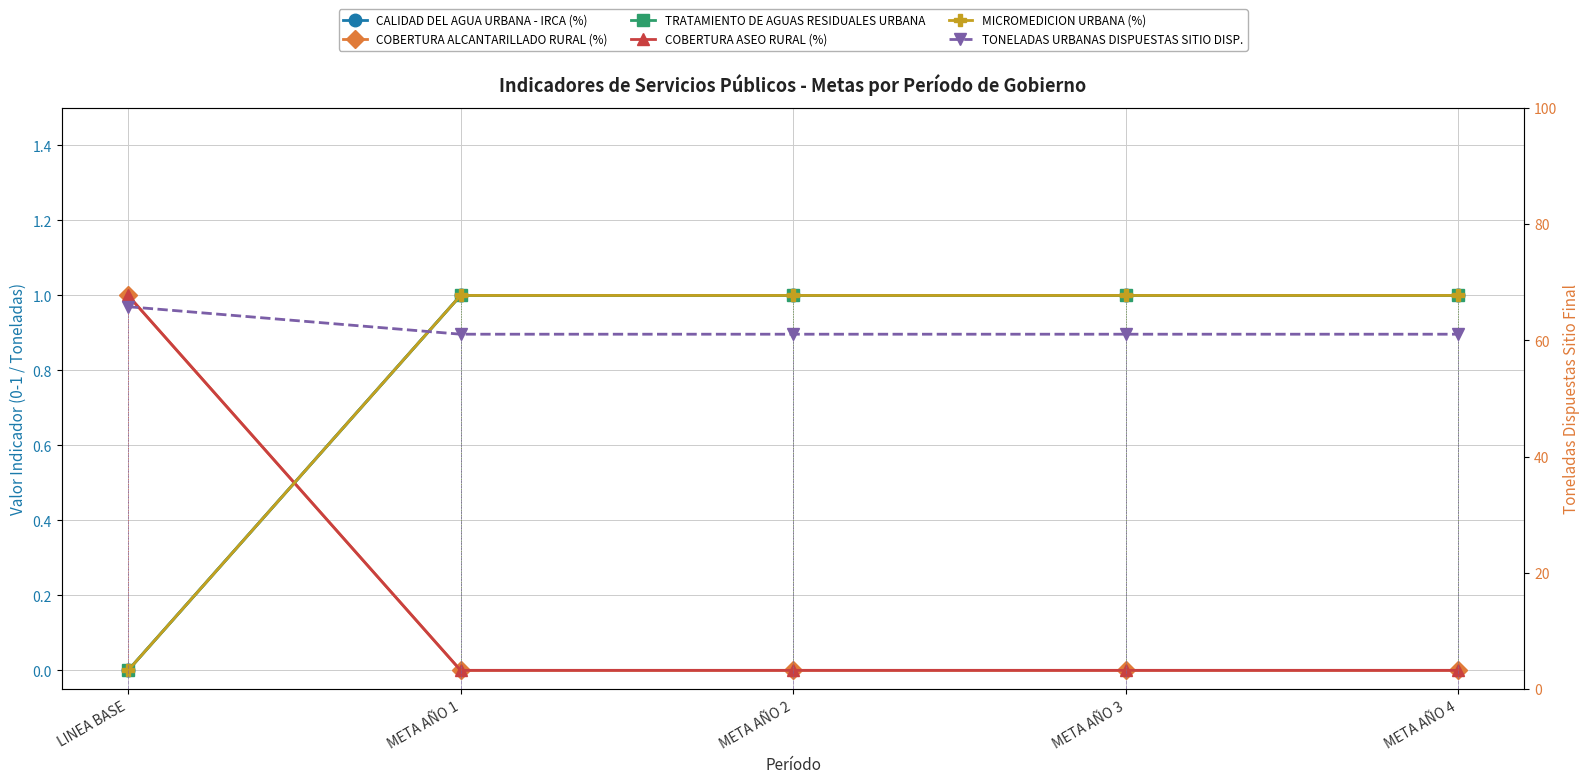

What is the label of the 1st point from the left?

LINEA BASE